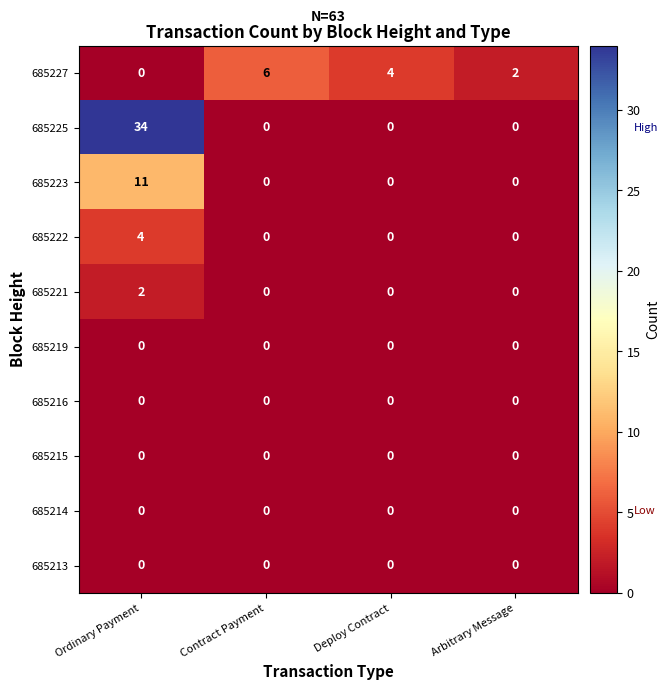

What is the spread (max minus min) of values at Ordinary Payment?

34